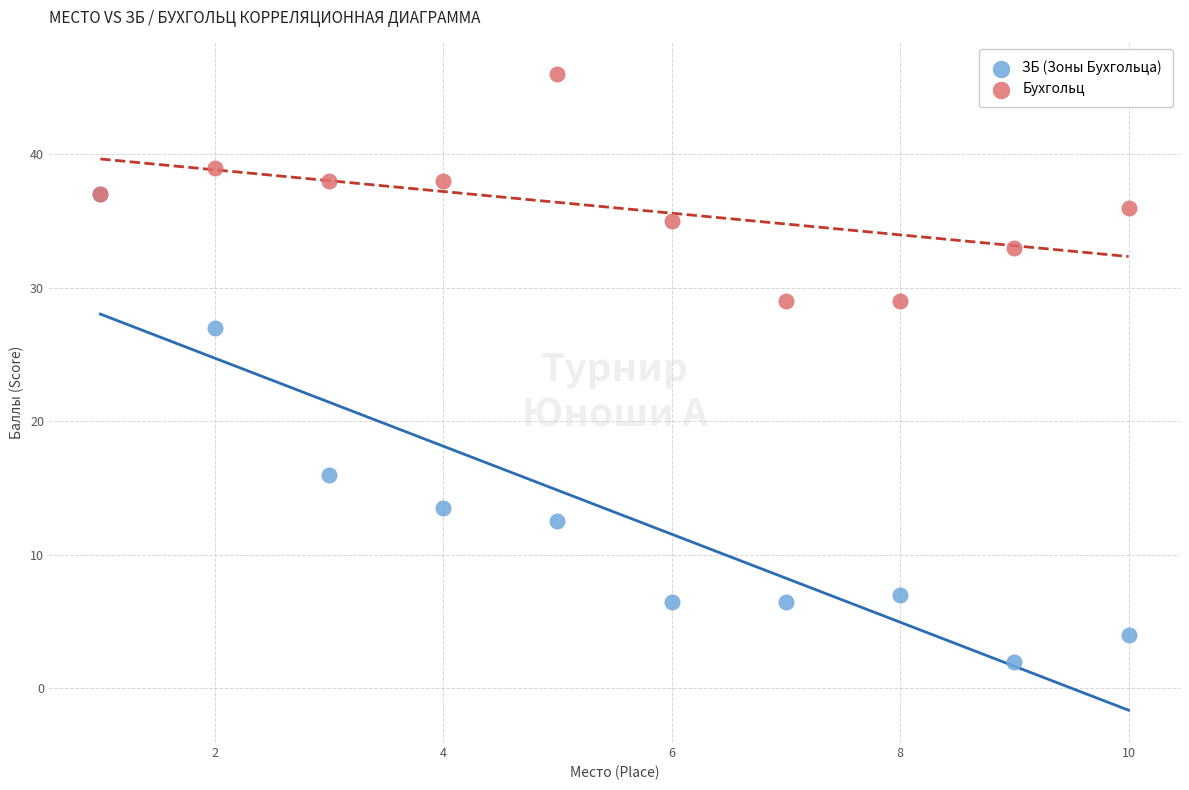

What are all the series names shown in the legend?

ЗБ (Зоны Бухгольца), Бухгольц